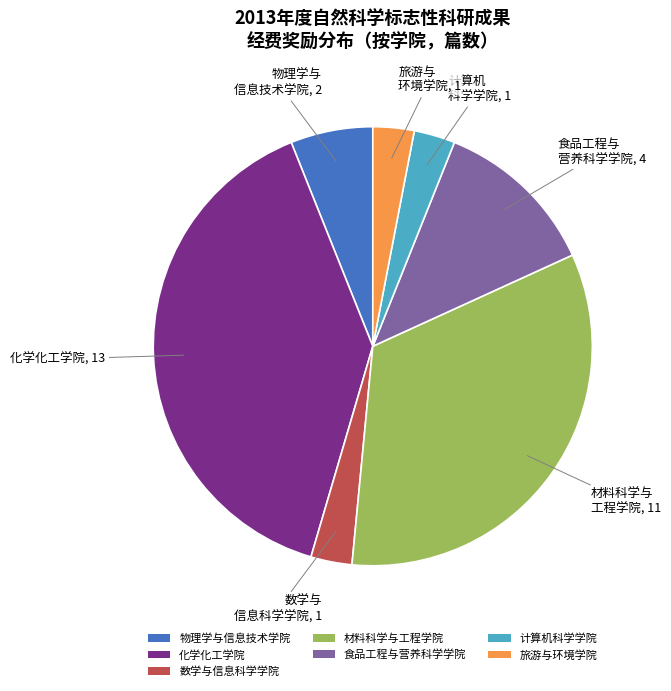

Which slice is the largest?

化学化工学院